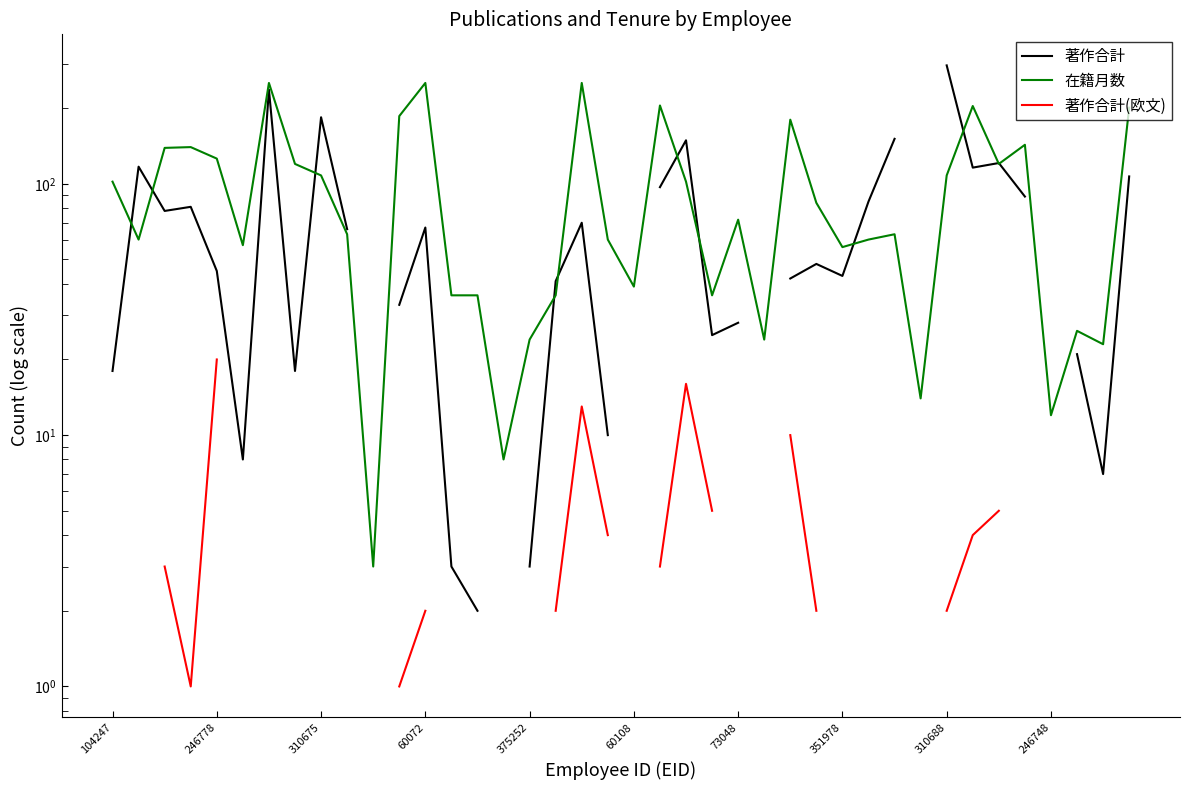

How many intersections are there between 著作合計 and 在籍月数?

11